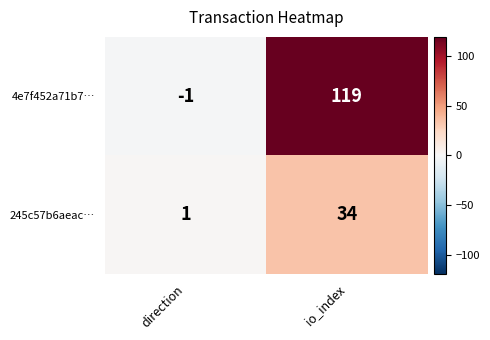

At which label is 4e7f452a71b7… closest to 59?

direction